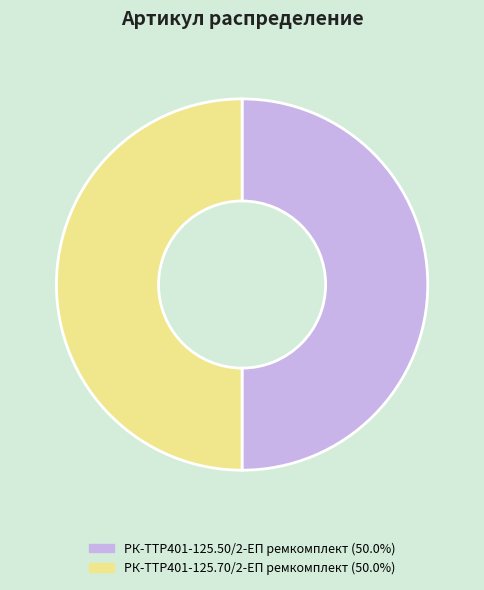

True or false: РК-TTР401-125.50/2-ЕП ремкомплект accounts for 50% of the total.

True